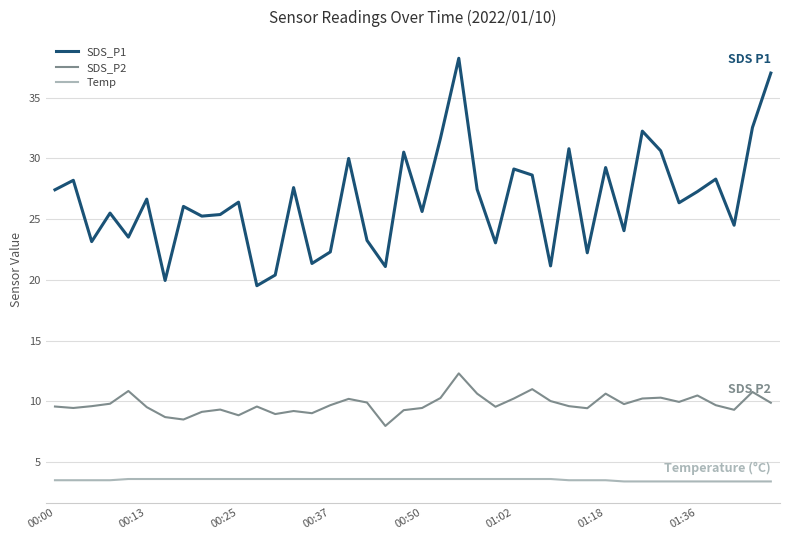

Which series has the widest spread of values?

SDS_P1